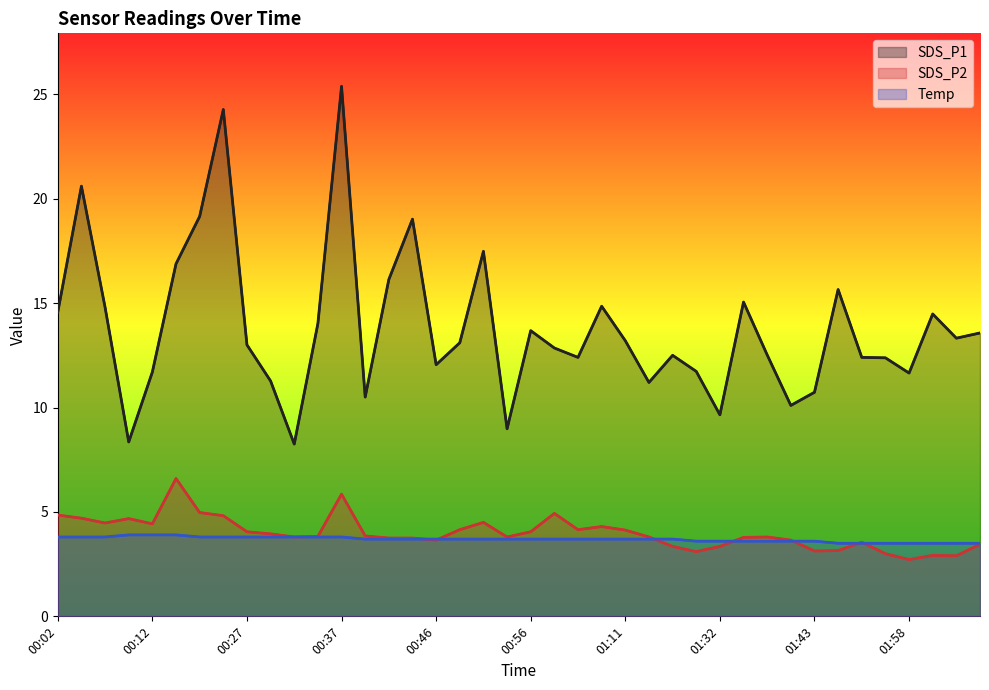

What are all the series names shown in the legend?

SDS_P1, SDS_P2, Temp